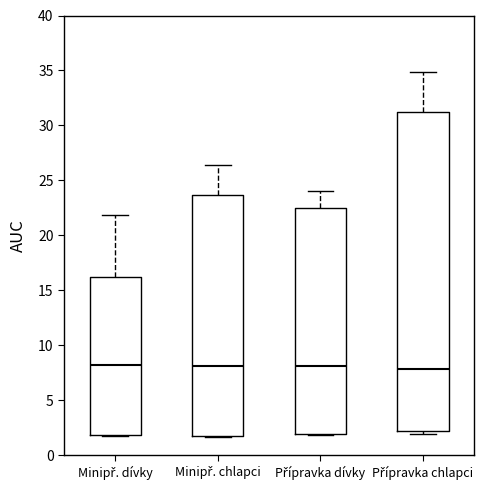

Reading left to right, transcribe this box plot: for each box, give where its median line is, the range the box spans, and where its two whiskers end, as read against the y-axis. The values are not printed on the chart, so give them approximately, as read against the axis.

Minipř. dívky: median 8.0, box 2.0 to 16.0, whiskers 1.5 to 22.0
Minipř. chlapci: median 8.0, box 2.0 to 23.5, whiskers 1.5 to 26.5
Přípravka dívky: median 8.0, box 2.0 to 22.5, whiskers 2.0 to 24.0
Přípravka chlapci: median 8.0, box 2.0 to 31.0, whiskers 2.0 (just below the box's lower edge) to 35.0